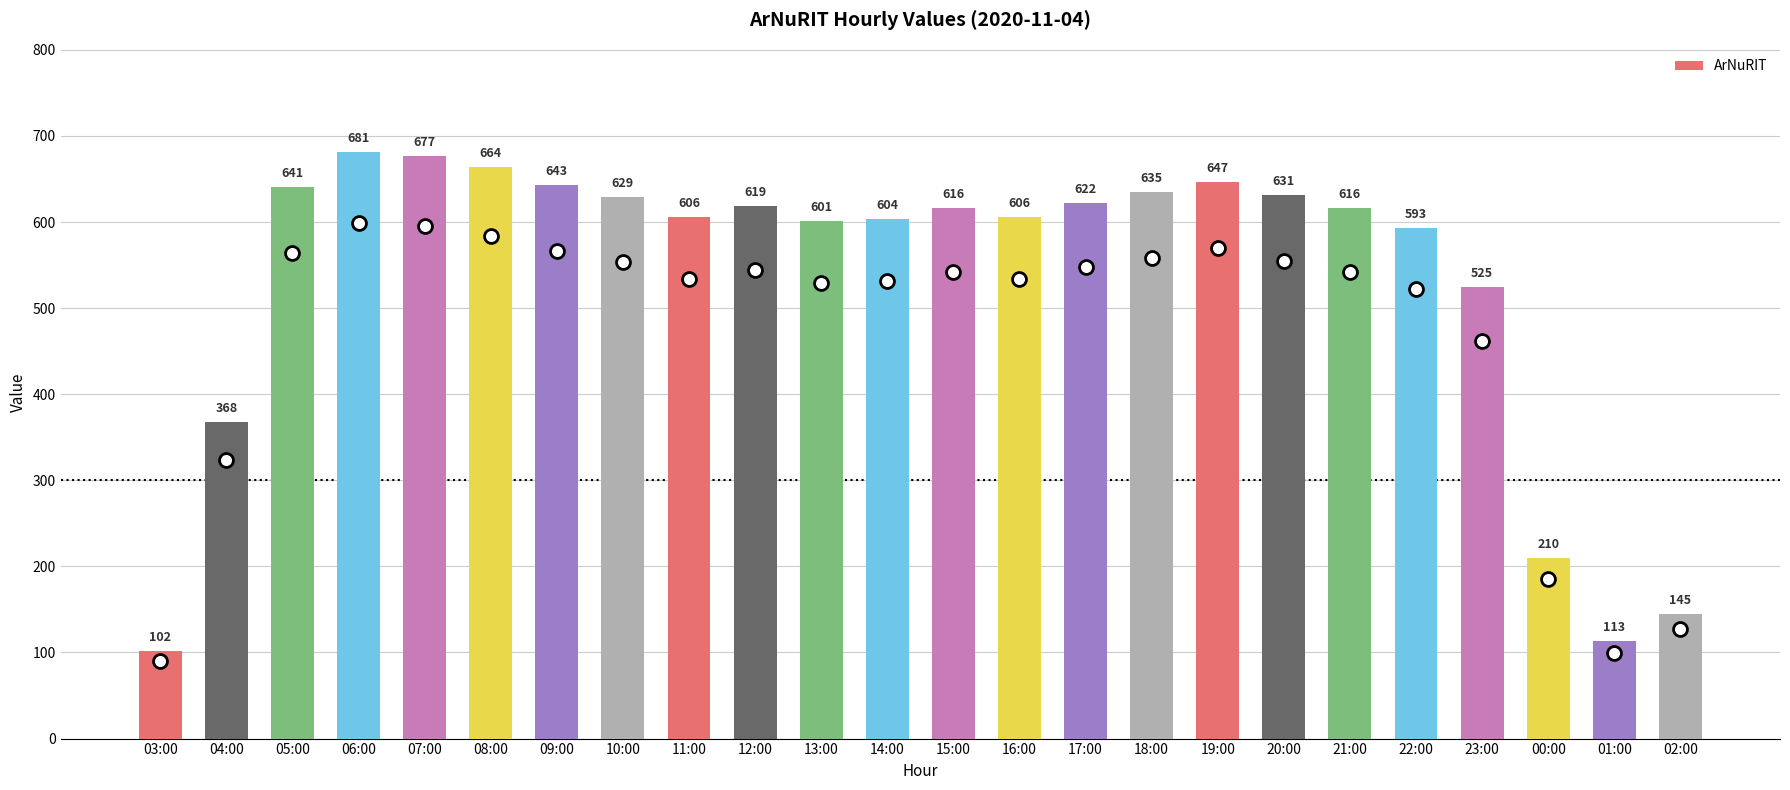

Between 04:00 and 09:00, which is larger?

09:00